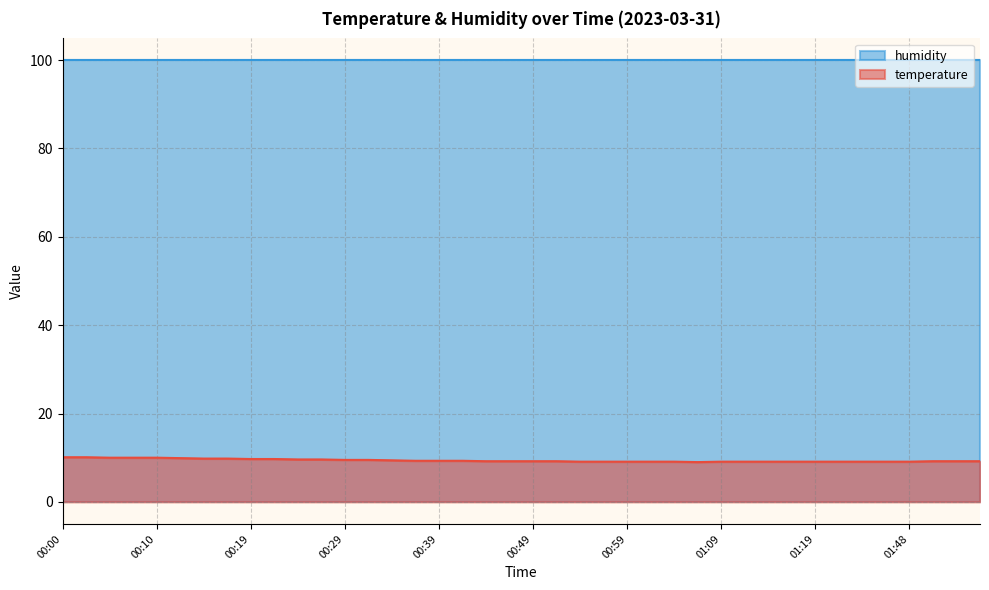

What is the maximum value shown in the chart?

99.9